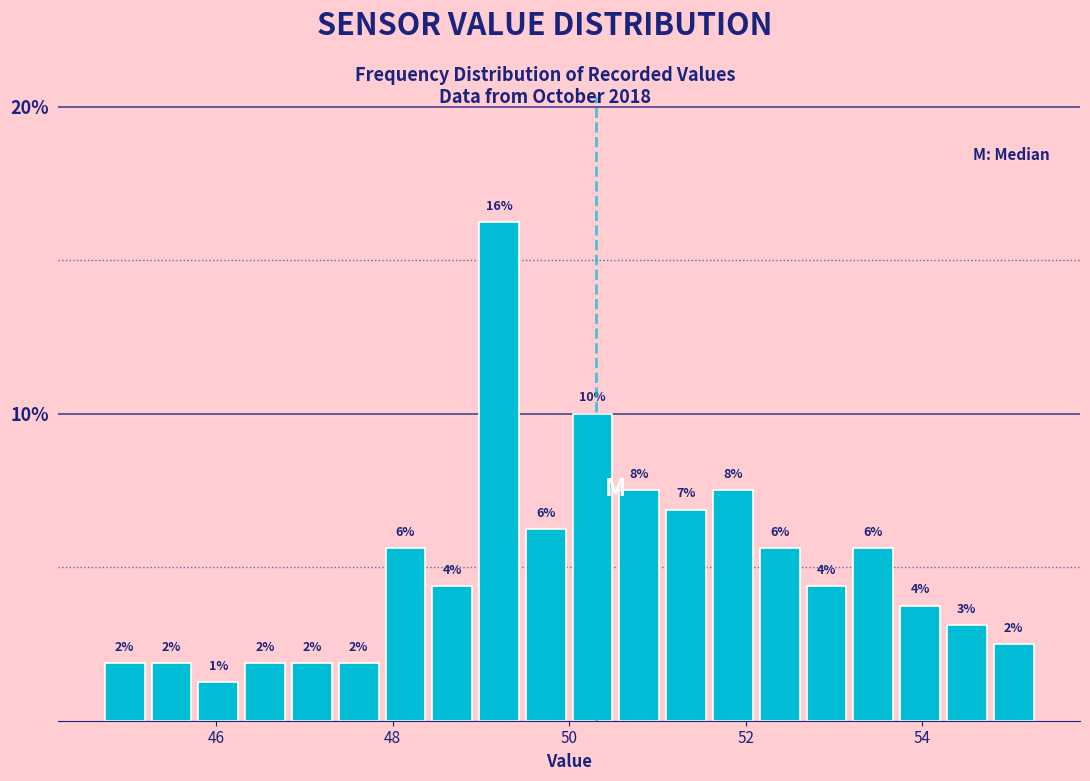

Around what value on the x-axis is the tallest bar? Give the approximate position of its centre, as read against the axis.

49.2